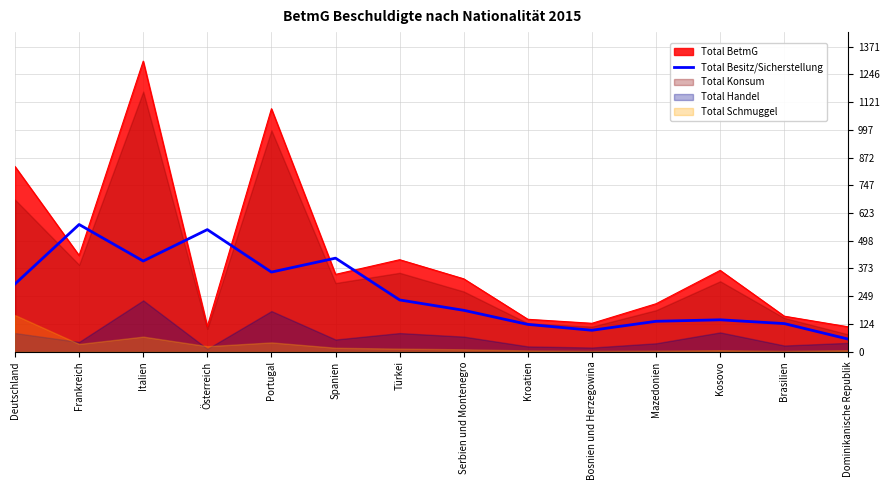

Reading right to left, what are all the values shown in this chart?

Dominikanische Republik=55.7	Brasilien=125.7	Kosovo=142.7	Mazedonien=136.0	Bosnien und Herzegowina=95.7	Kroatien=122.0	Serbien und Montenegro=185.3	Türkei=232.0	Spanien=420.0	Portugal=357.3	Österreich=548.3	Italien=407.0	Frankreich=571.3	Deutschland=304.0